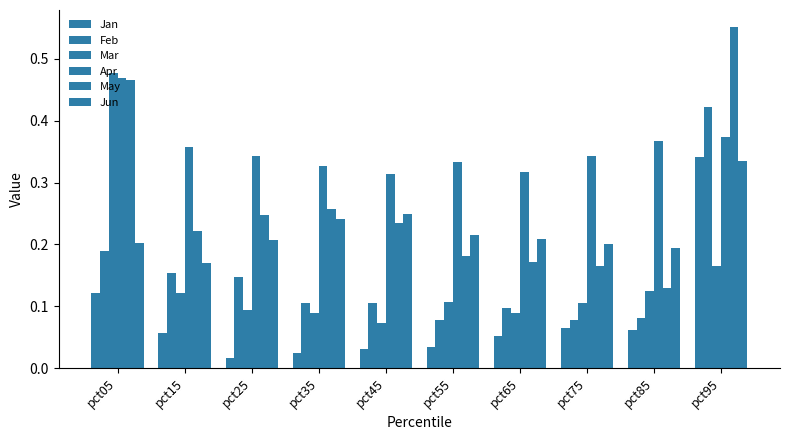

At how many categories does at least one series exceed 0?

10